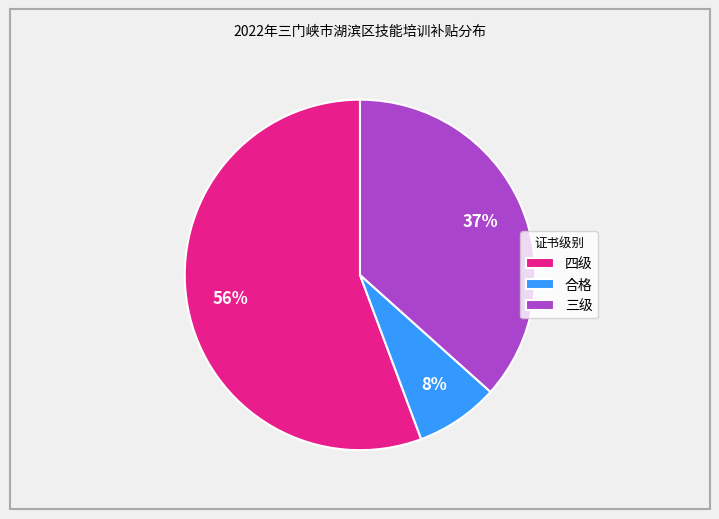

Between 合格 and 三级, which is larger?

三级